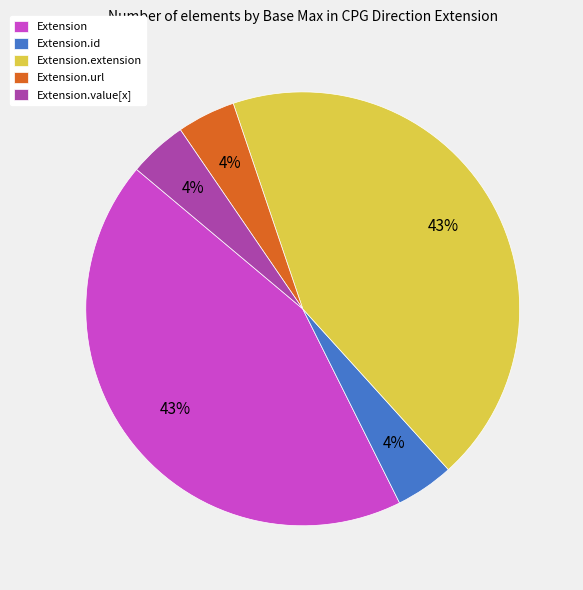

Between Extension and Extension.value[x], which is larger?

Extension